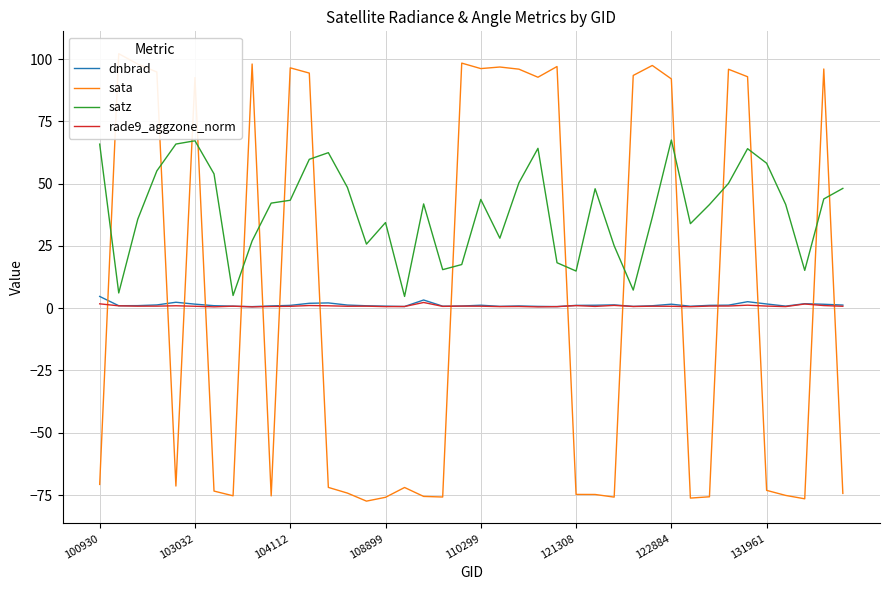

At which label does dnbrad first exceed 1?

100930